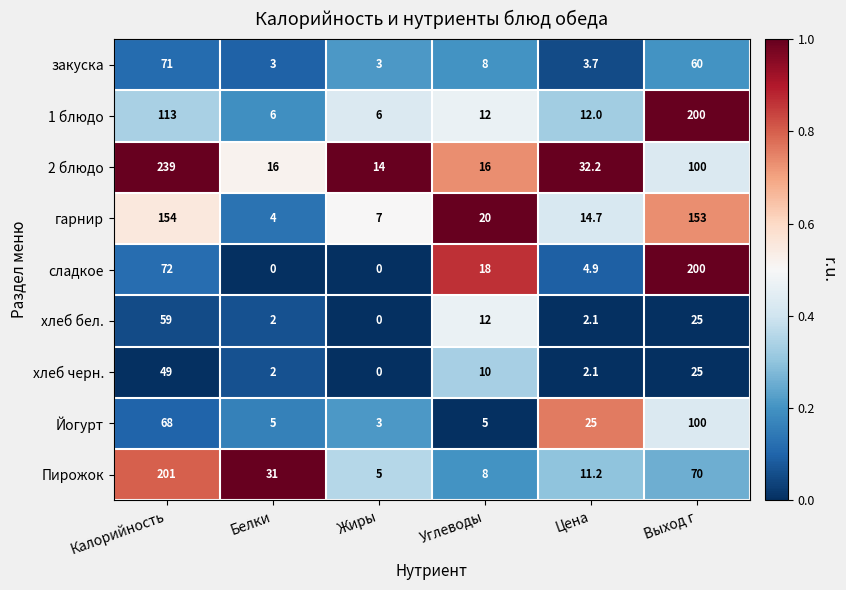

What value does the закуска series have at Калорийность?

71.0